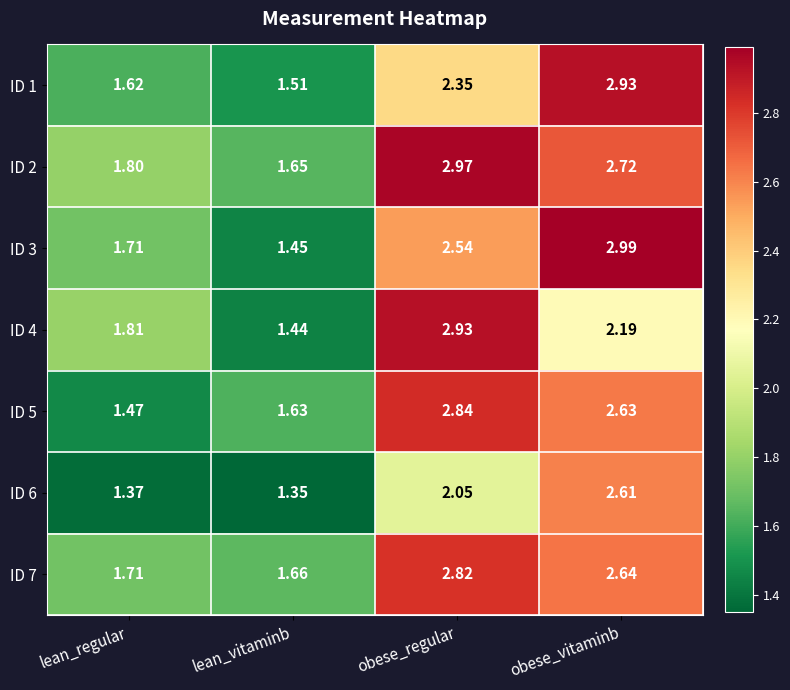

What is the total value across all series at lean_vitaminb?

10.7